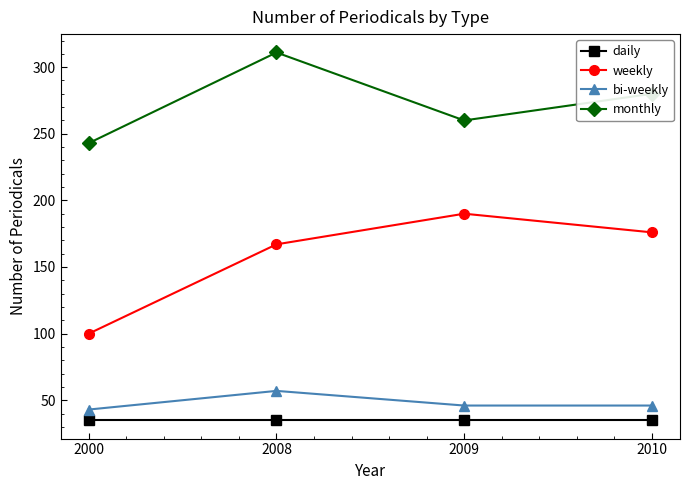

Reading right to left, extract all data points from this chart.

daily: 35	35	35	35
weekly: 176	190	167	100
bi-weekly: 46	46	57	43
monthly: 280	260	311	243